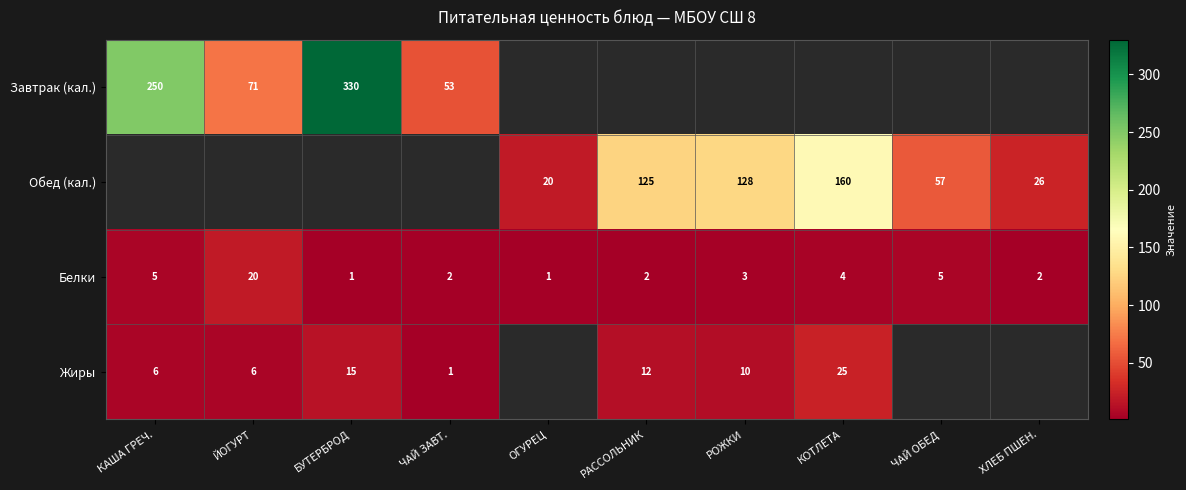

Where does the Белки series first go above 3?

КАША ГРЕЧ.